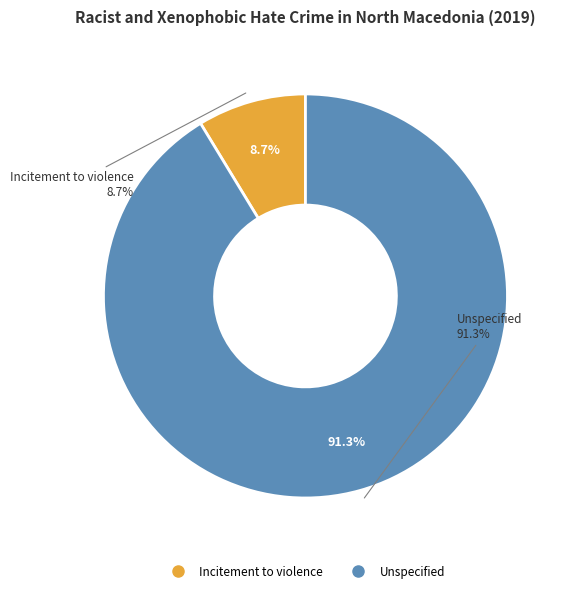

To the nearest percent, what is the difference between the largest and smallest slice percentages?

83%